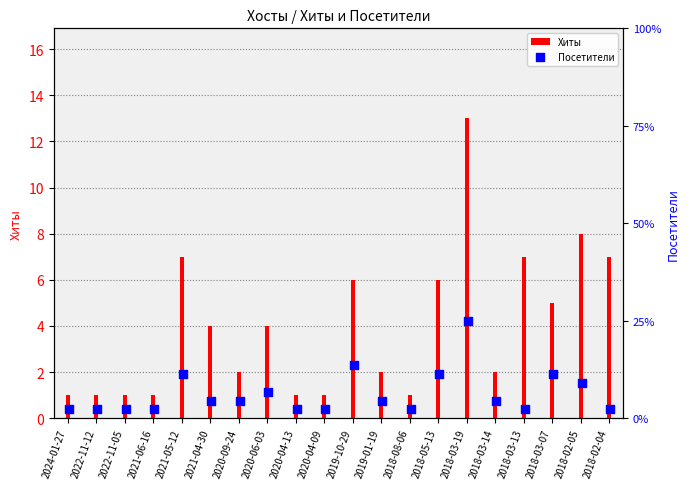

Which series has the largest total across all categories?

Хиты